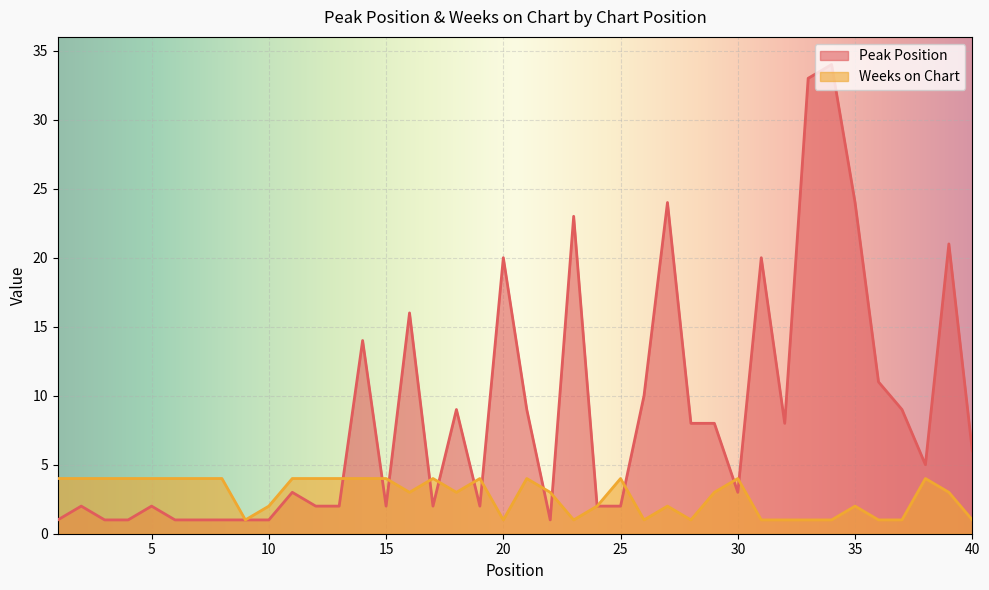

What are all the series names shown in the legend?

Peak Position, Weeks on Chart